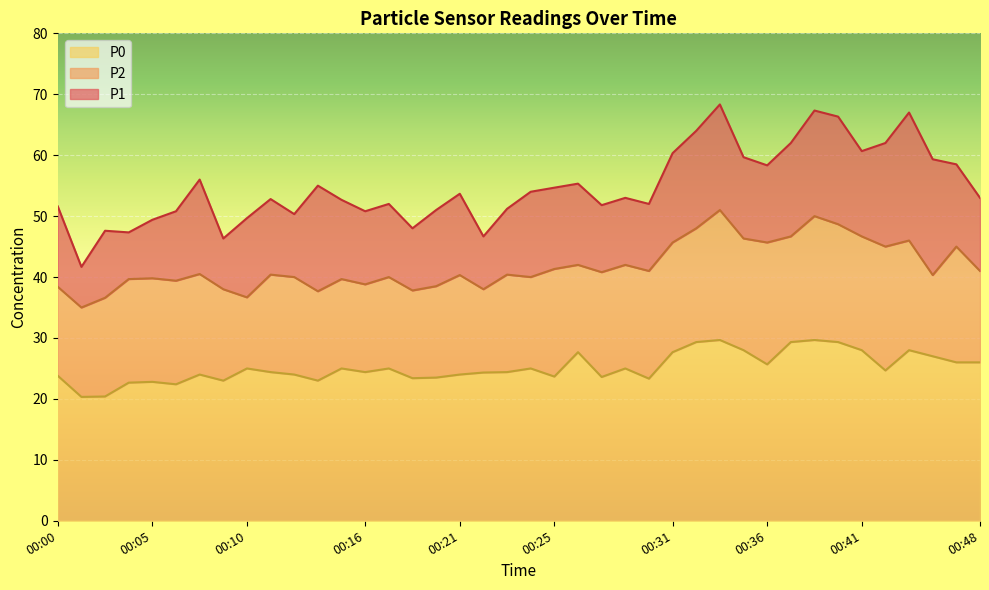

How many interior local valleys does the P1 series have?

11